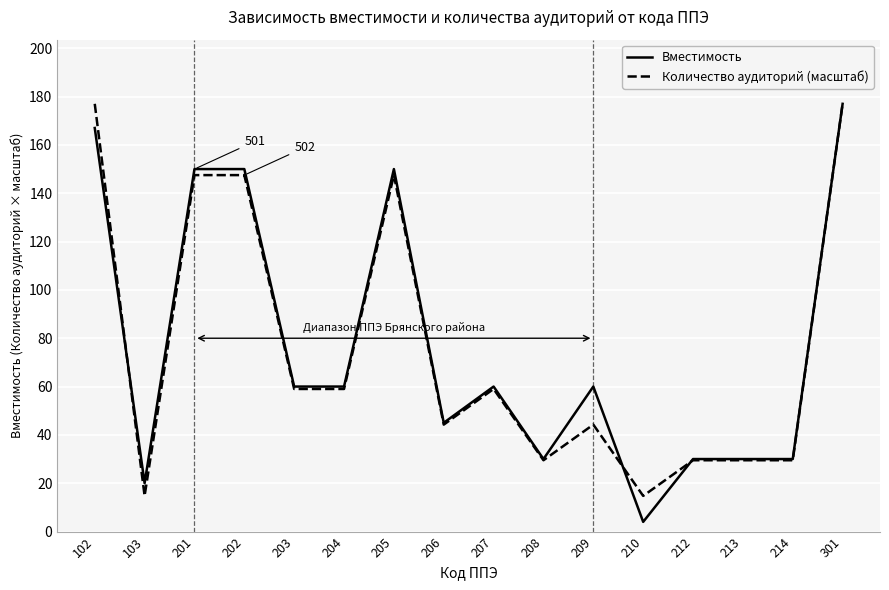

What is the sum of the Вместимость values at 213 and 102?

197.0